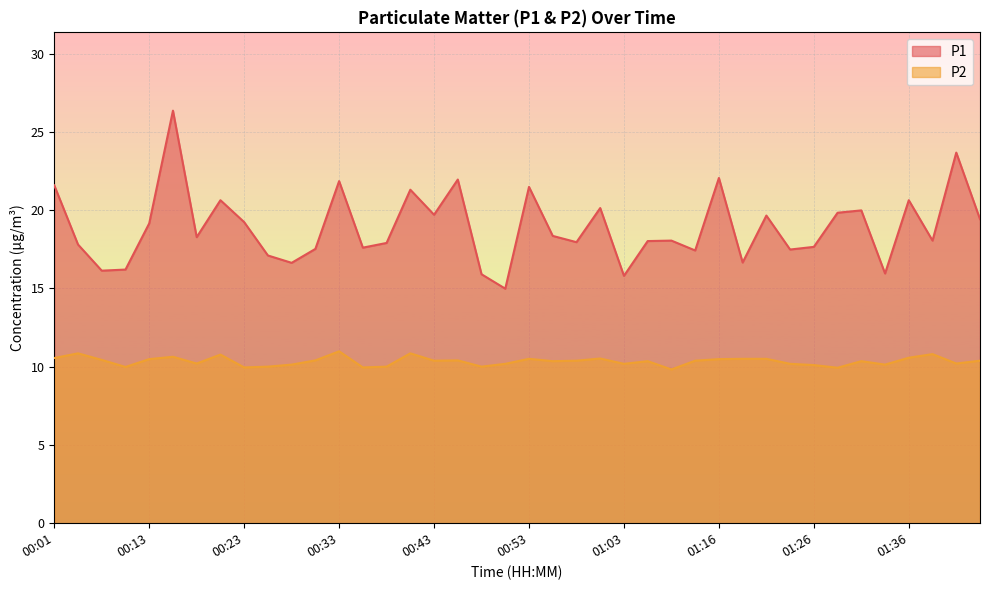

Rank the series by their maximum value, from highest to lowest.

P1, P2